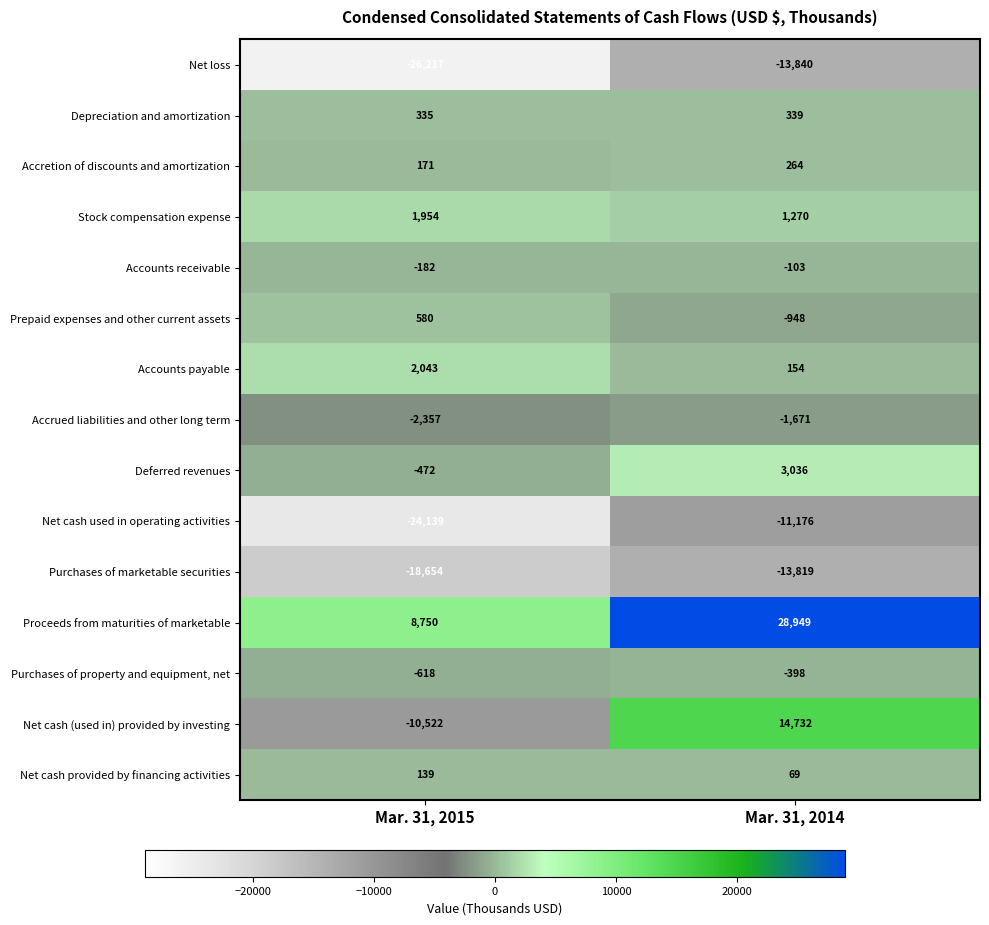

What is the difference between the maximum and minimum values in the Net cash used in operating activities series?

12963